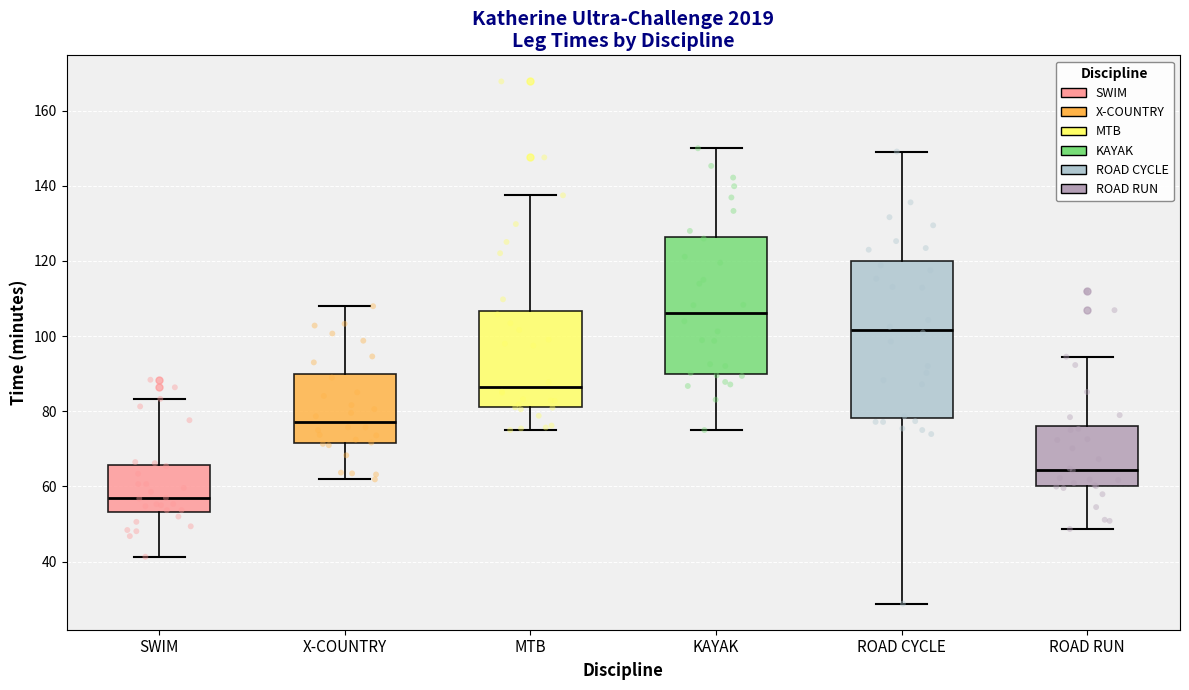

Which box is the tallest, from its lower edge to its upper edge?

ROAD CYCLE